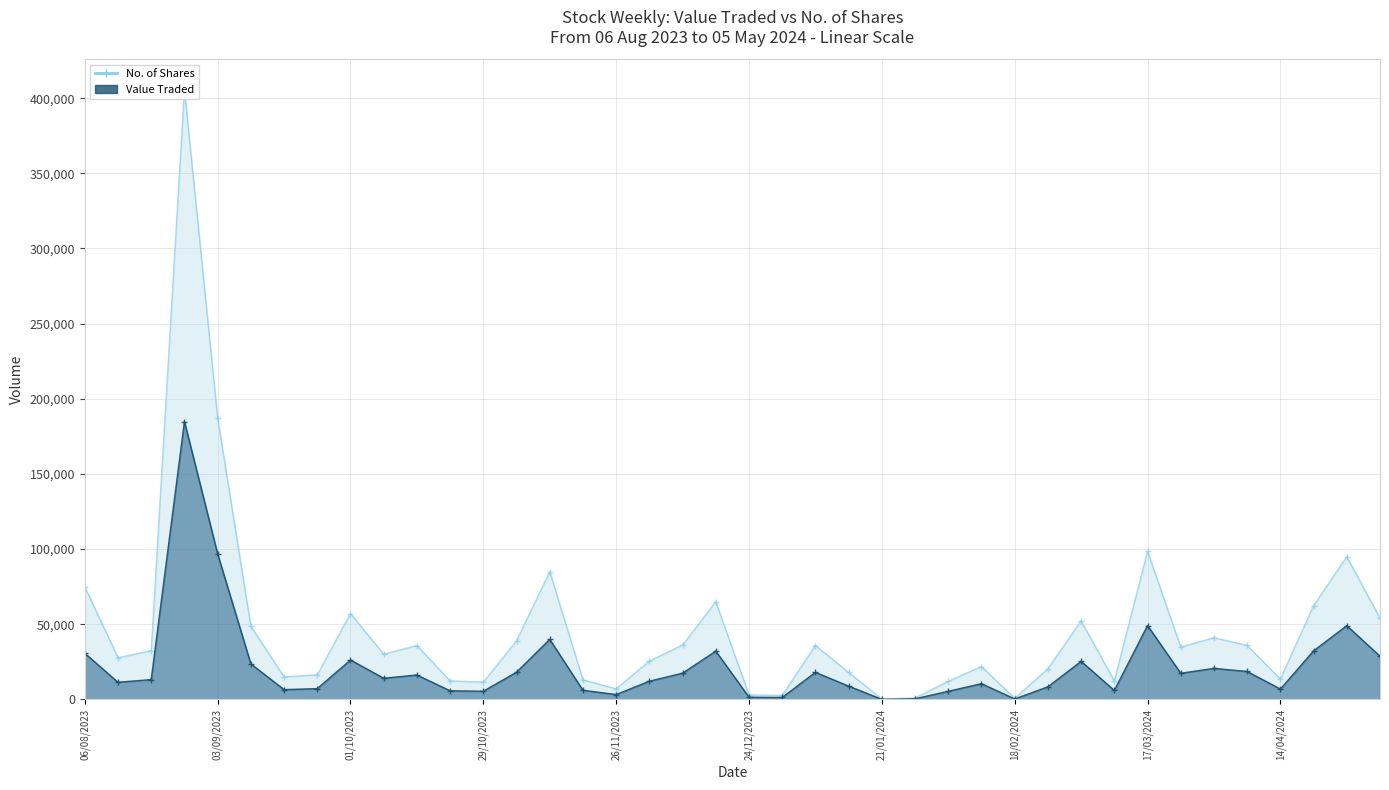

Count the number of categories in the chart.

40